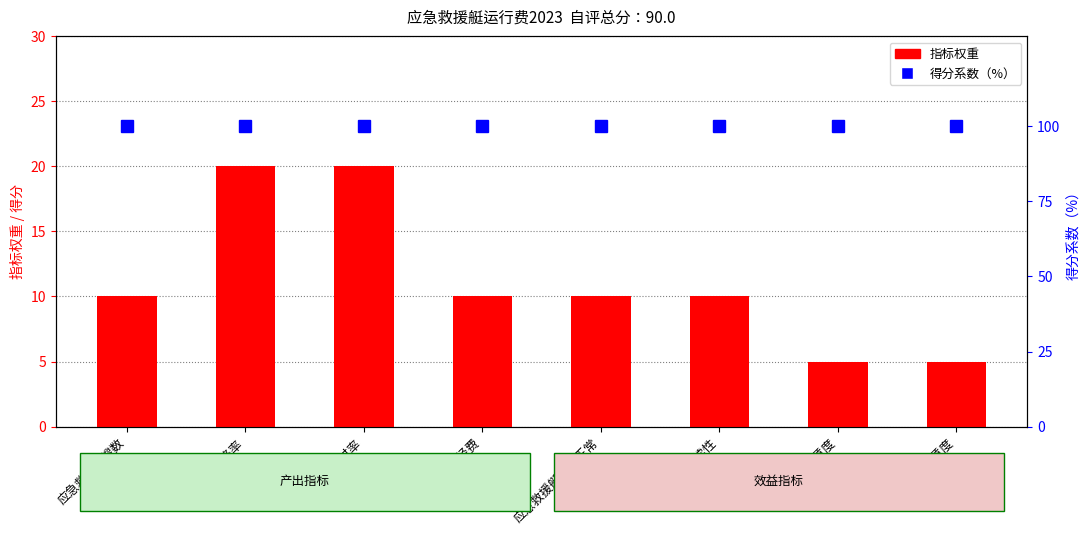

What position from the right is 项目后期延续性?

3